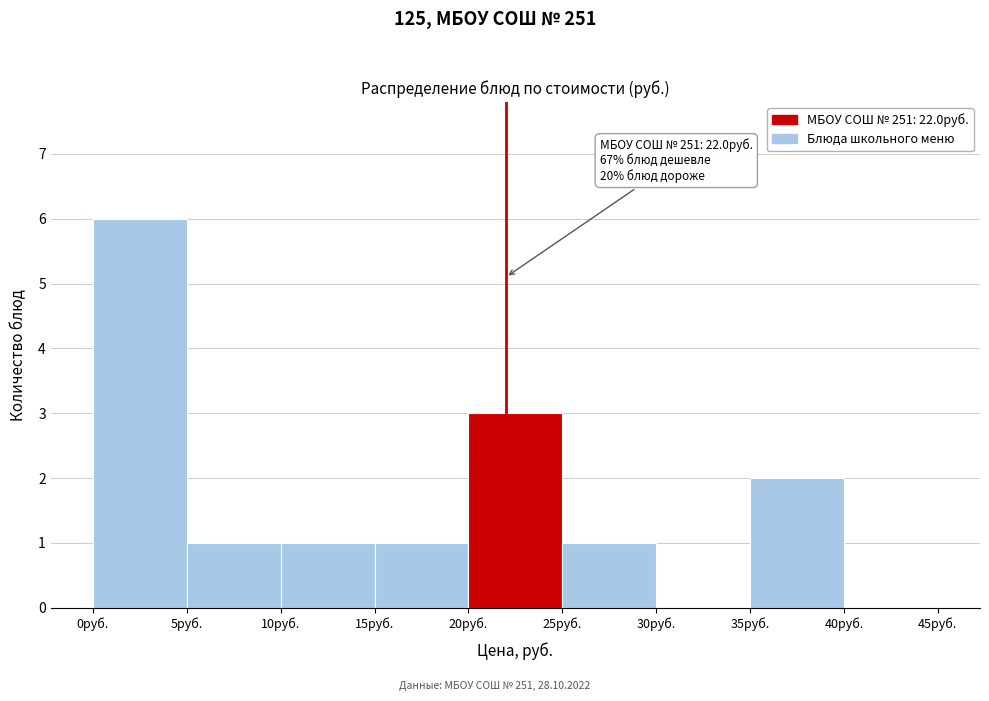

Over which range of the x-axis is the bar tallest?

0 to 5